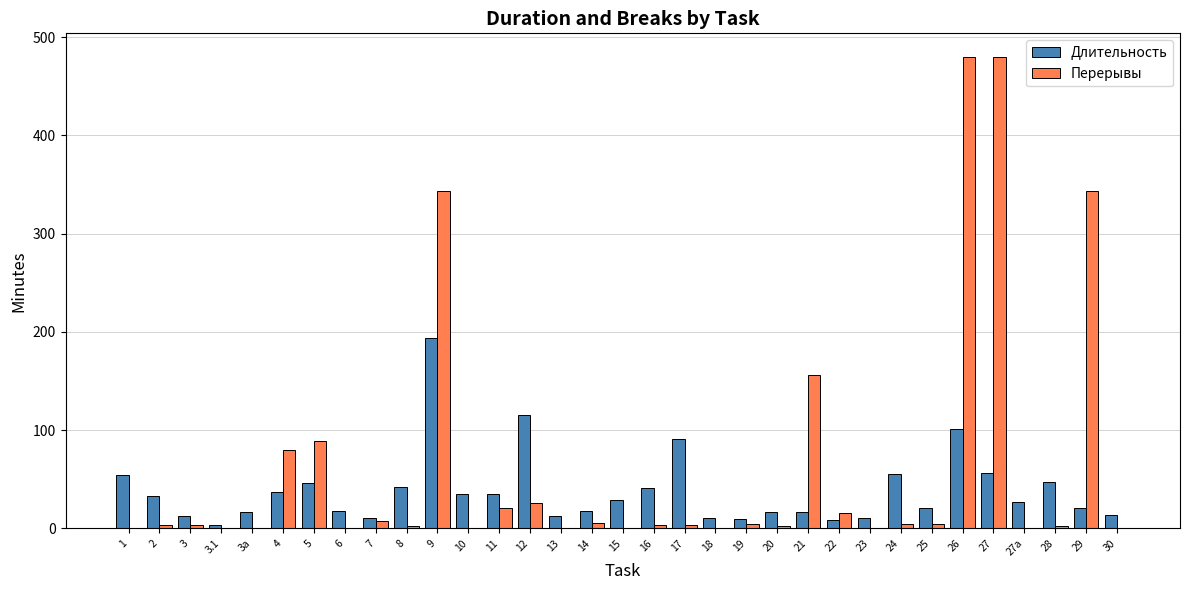

At which category is the sum across all series the highest?

26